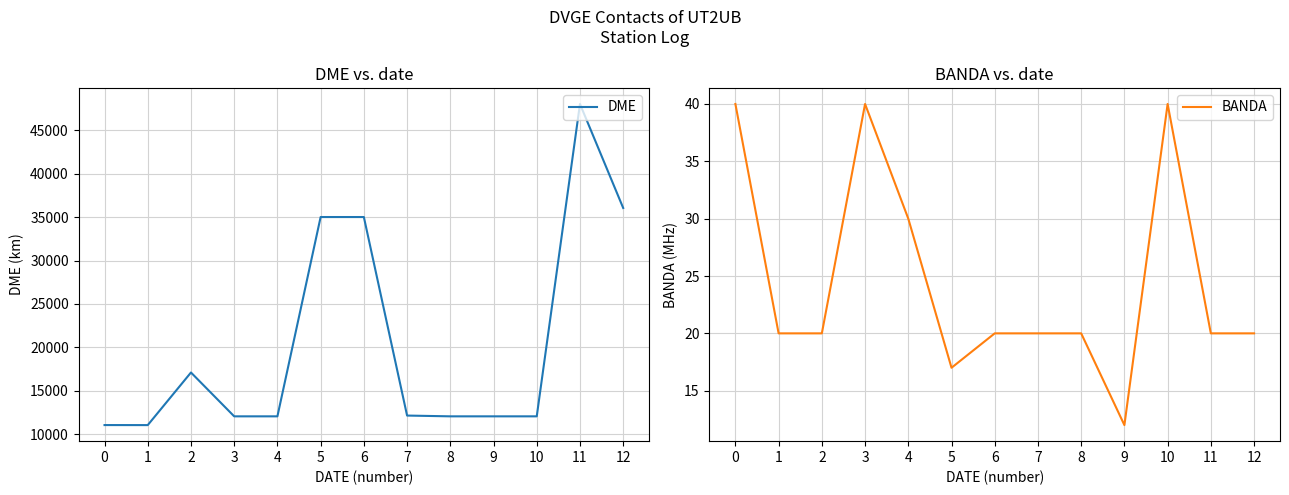

Is this an area chart (filled region under the line)?

No